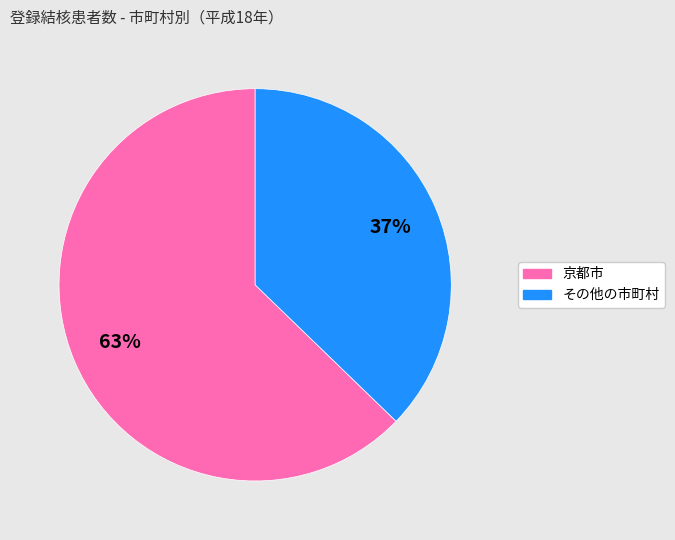

How many segments does this pie chart have?

2